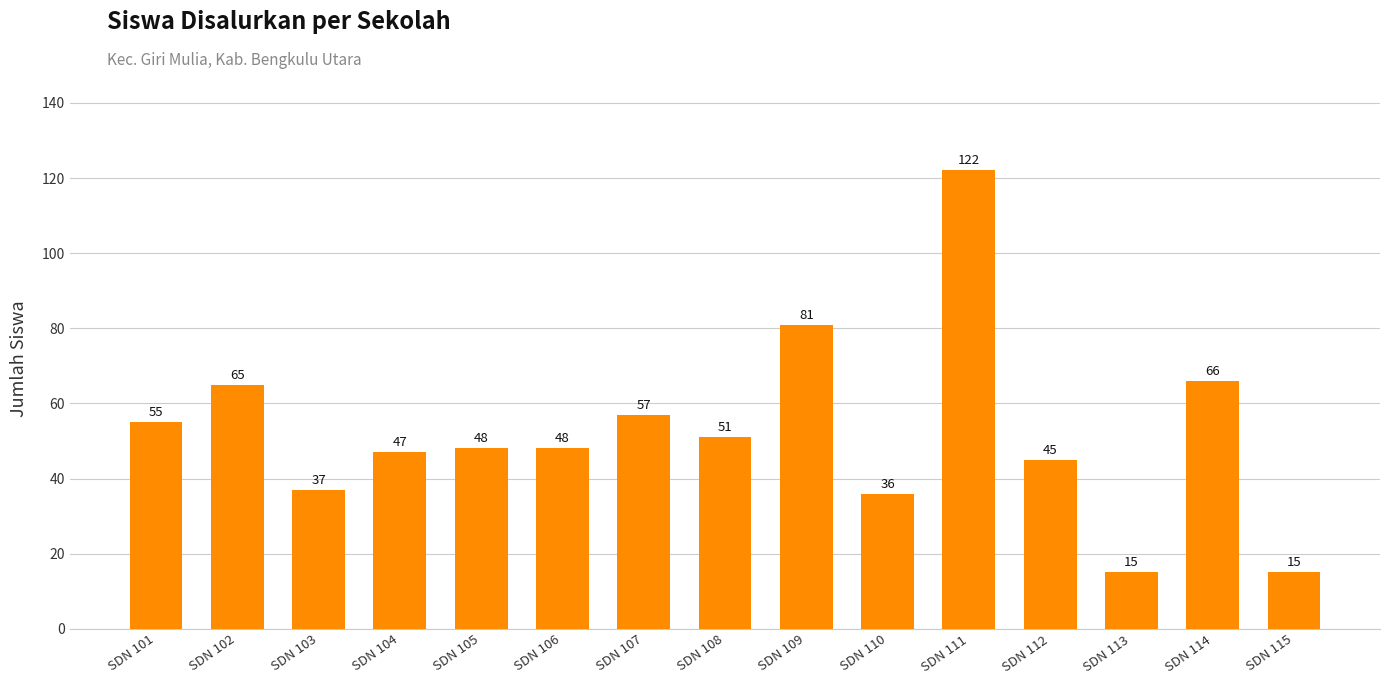

What is the sum of the values at SDN 105 and SDN 111?

170